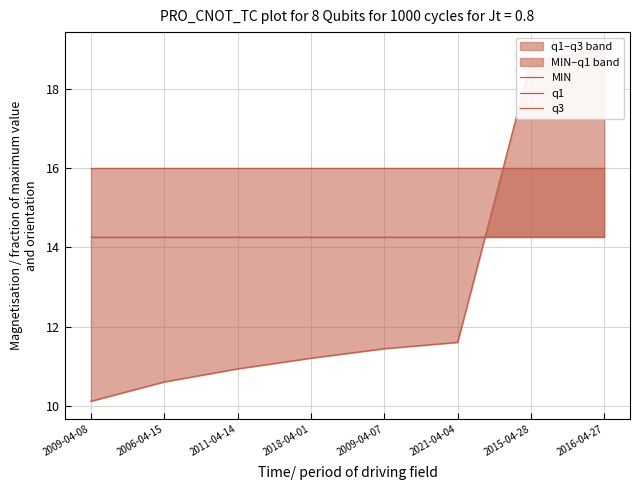

Where does the MIN series first go above 11?

2018-04-01